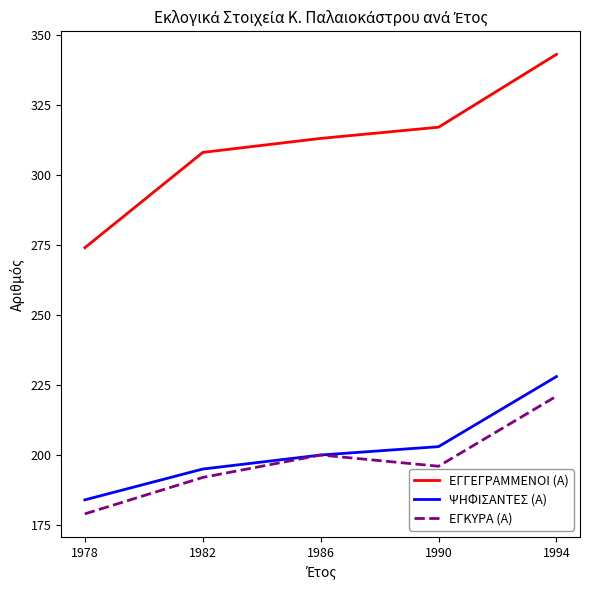

Read the ΕΓΓΕΓΡΑΜΜΕΝΟΙ (Α) value at 1982.

308